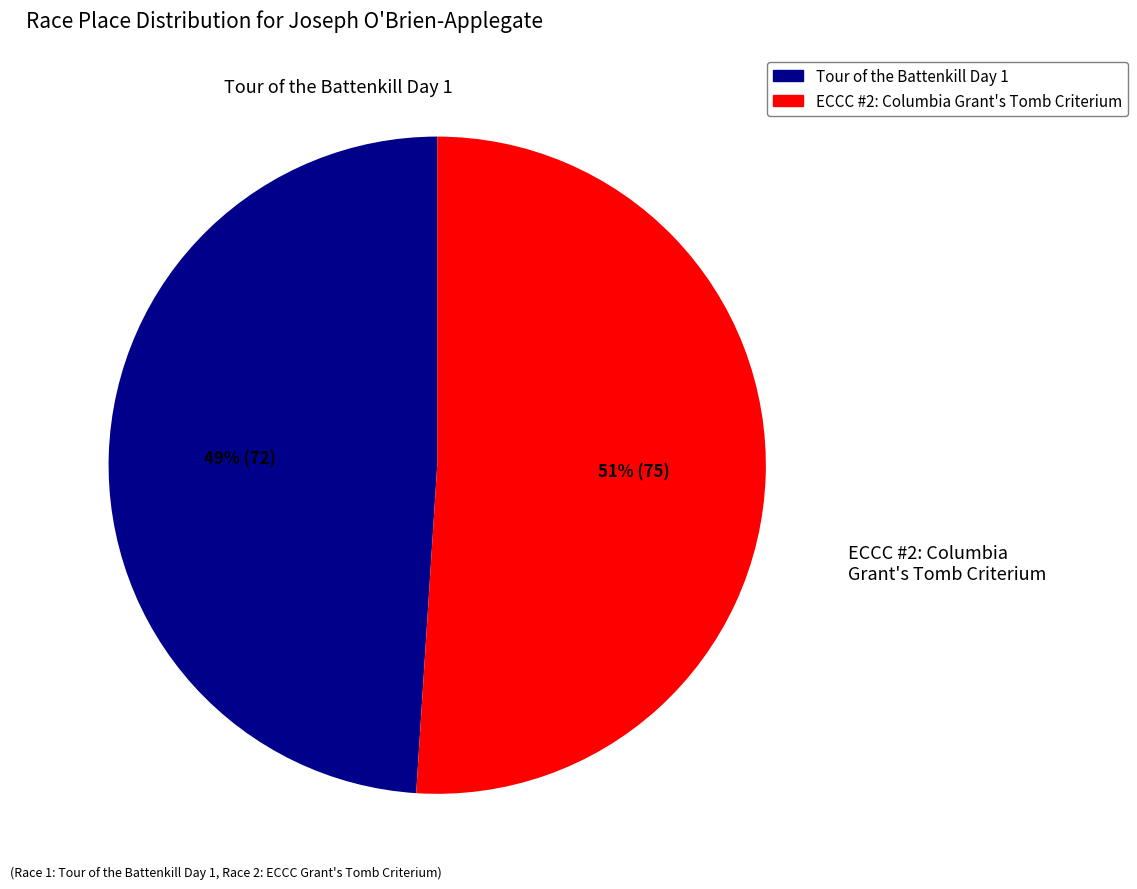

Does any single category account for the majority?

Yes